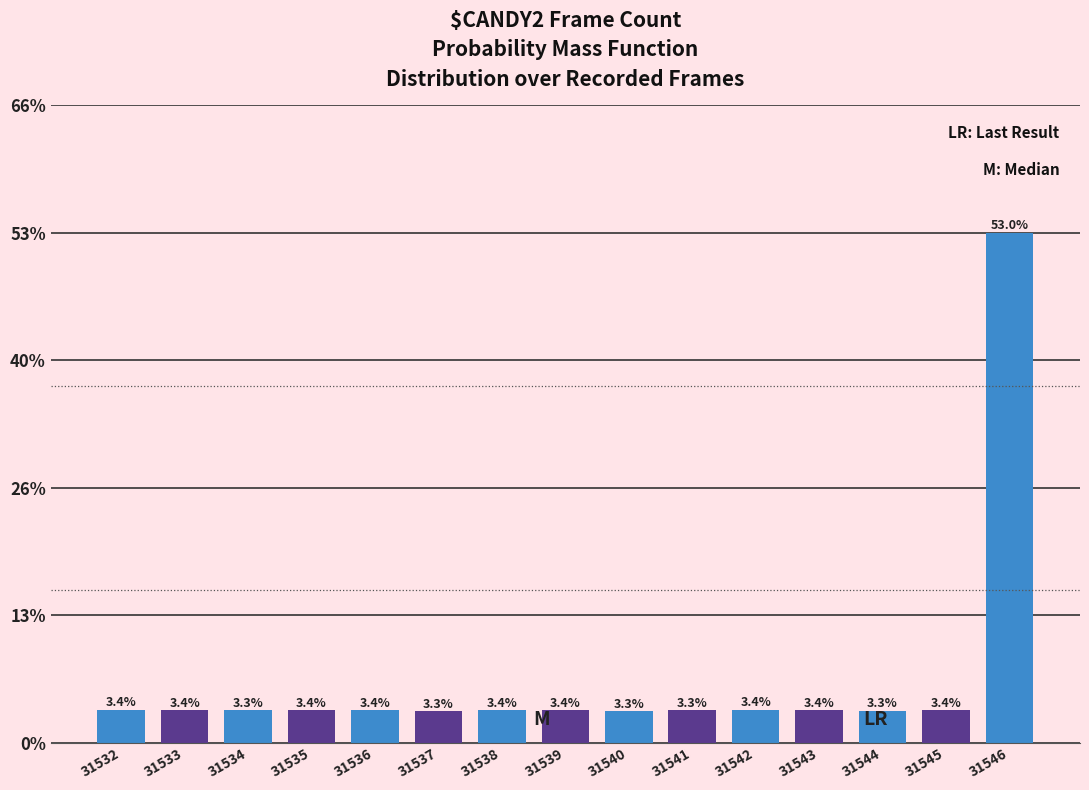

Reading left to right, what are all the values shown in this chart?

3.4	3.4	3.3	3.4	3.4	3.3	3.4	3.4	3.3	3.3	3.4	3.4	3.3	3.4	53.0